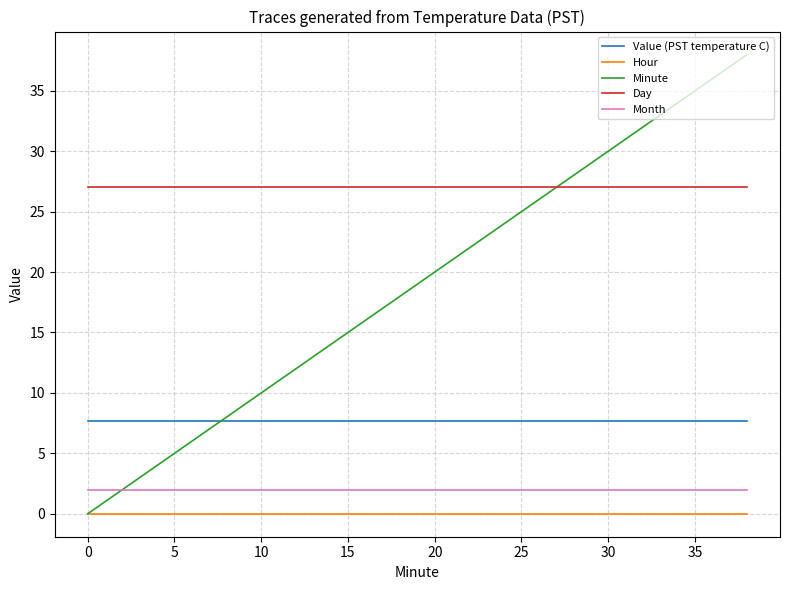

List the series in order of their peak value, highest first.

Minute, Day, Value (PST temperature C), Month, Hour